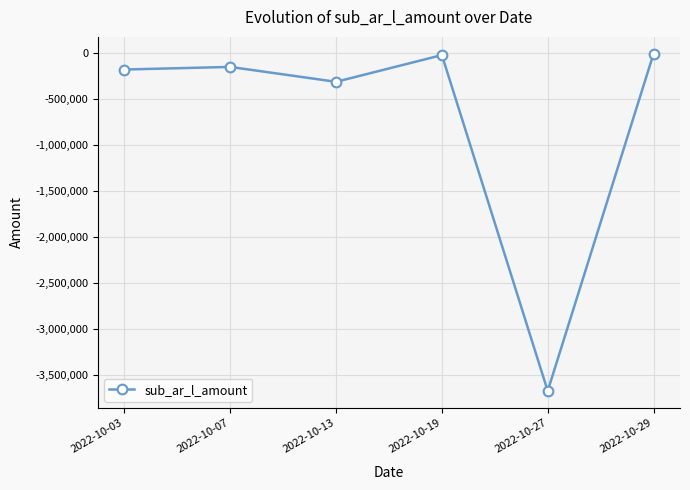

At which label is the value closest to -1841562?

2022-10-13